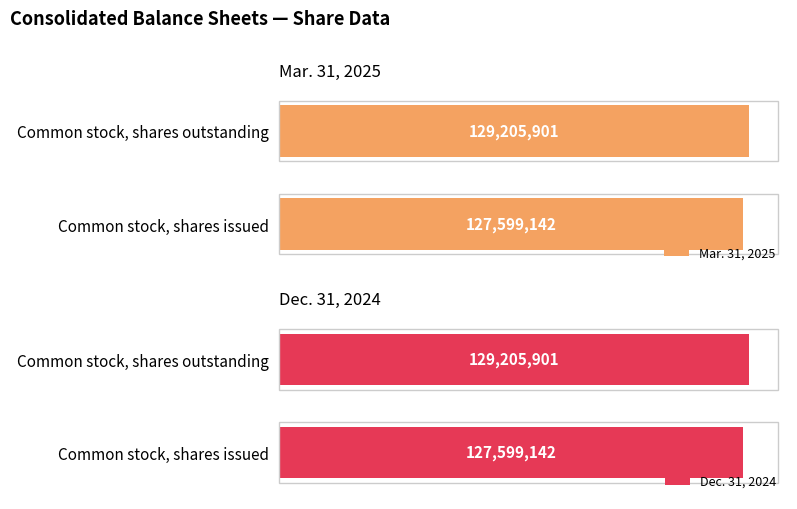

Which series has the largest total across all categories?

Mar. 31, 2025